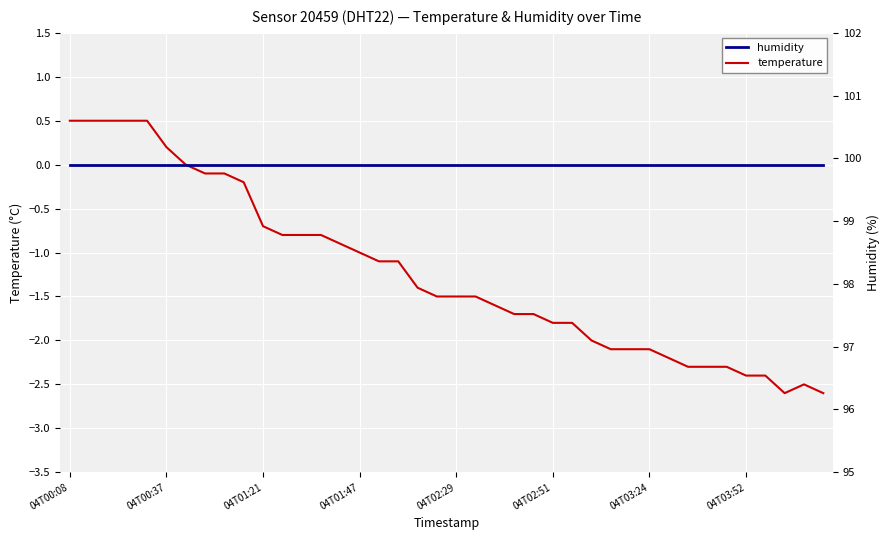

How many values in temperature are above zero?

6